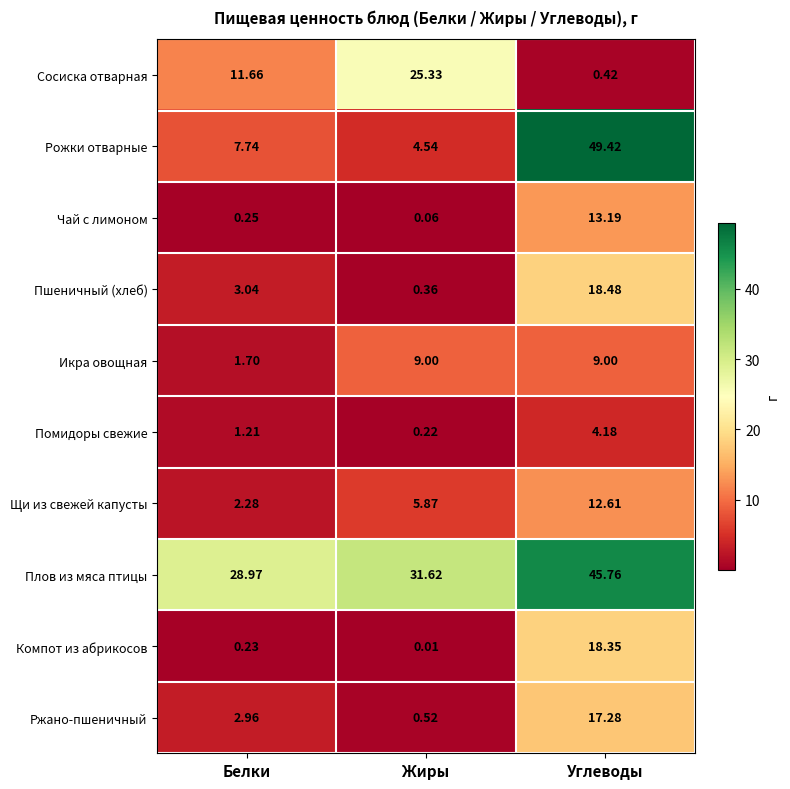

Rank the series at Углеводы from highest to lowest value.

Рожки отварные, Плов из мяса птицы, Пшеничный (хлеб), Компот из абрикосов, Ржано-пшеничный, Чай с лимоном, Щи из свежей капусты, Икра овощная, Помидоры свежие, Сосиска отварная